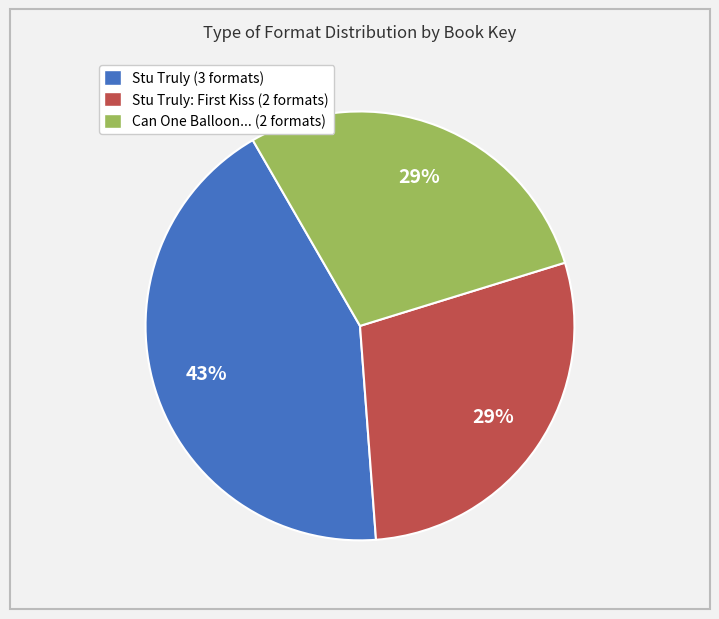

To the nearest percent, what is the average slice percentage?

33%